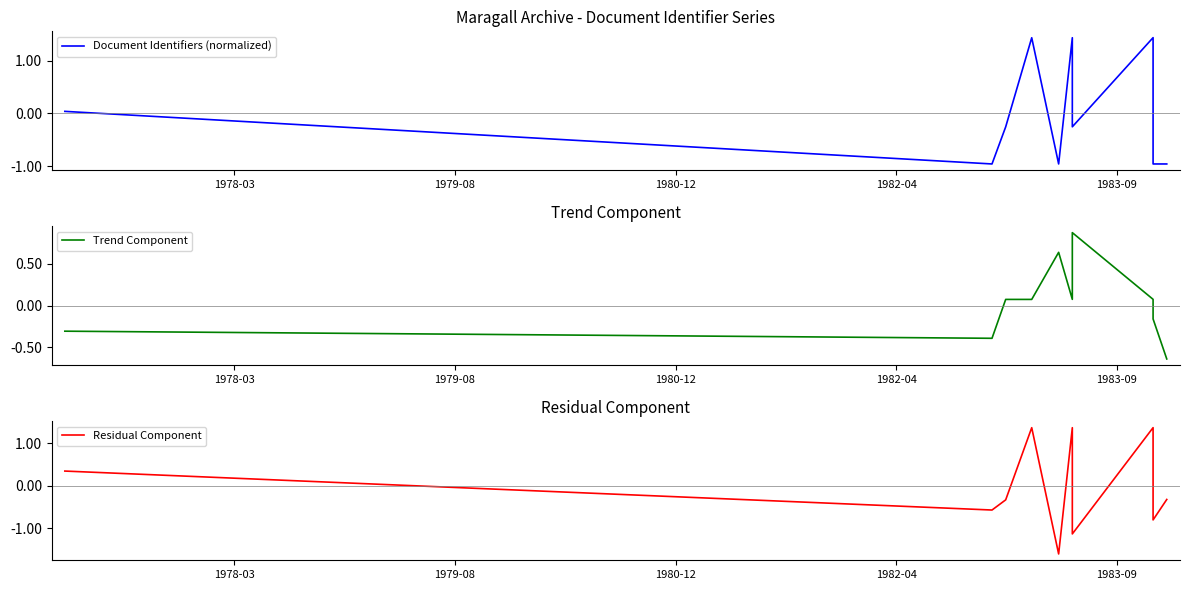

Is this an area chart (filled region under the line)?

No